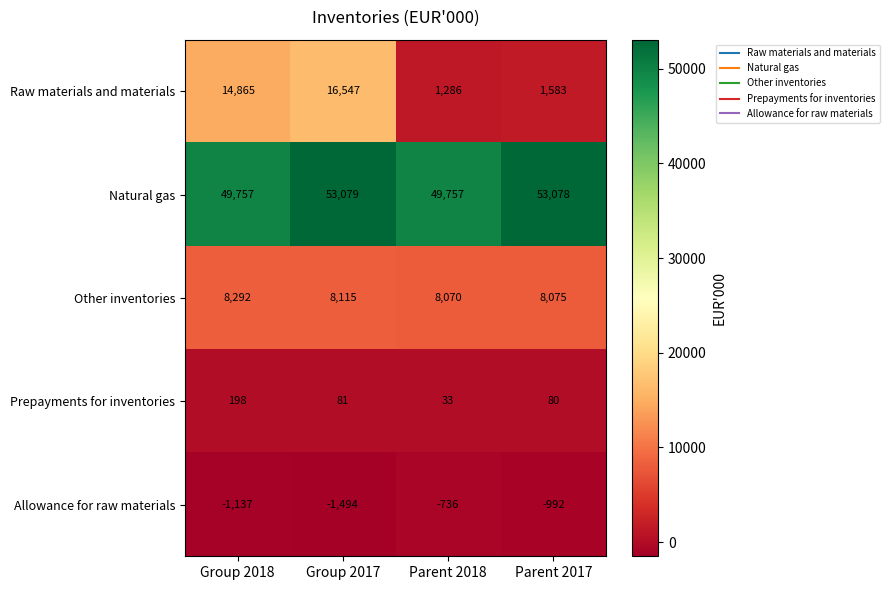

Is it true that Other inventories equals 8115 at Group 2017?

True